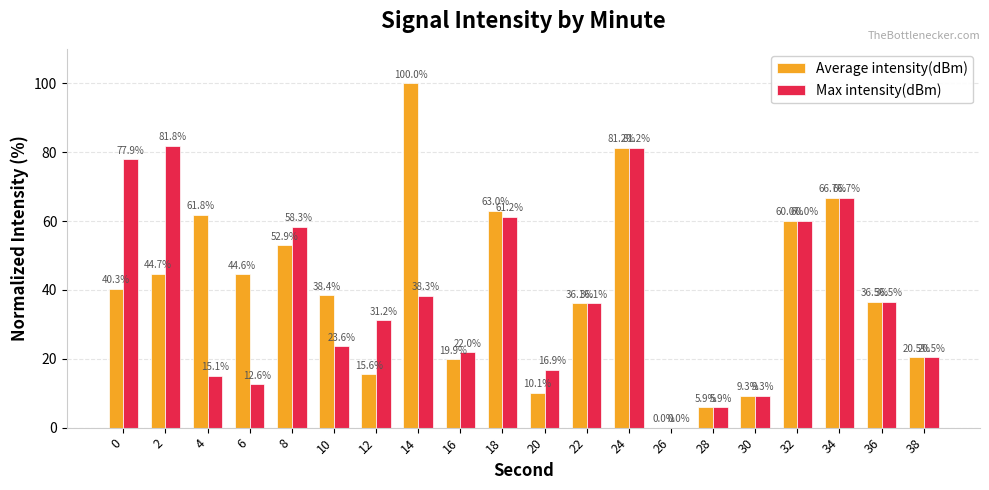

Reading left to right, transcribe all the data shown in this chart.

Average intensity(dBm): 40.3	44.7	61.8	44.6	52.9	38.4	15.6	100.0	19.9	63.0	10.1	36.1	81.2	0.0	5.9	9.3	60.0	66.7	36.5	20.5
Max intensity(dBm): 77.9	81.8	15.1	12.6	58.3	23.6	31.2	38.3	22.0	61.2	16.9	36.1	81.2	0.0	5.9	9.3	60.0	66.7	36.5	20.5